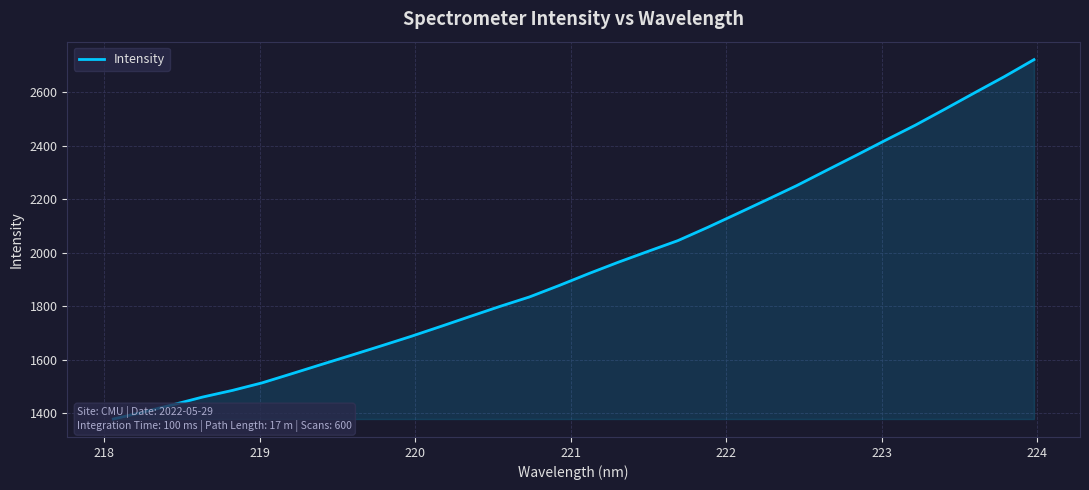

What is the maximum value shown in the chart?

2723.0